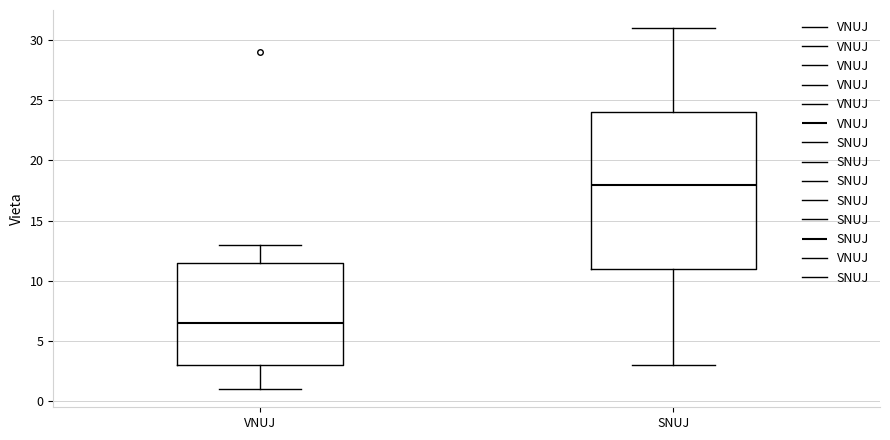

Which box's median line is the lowest?

VNUJ